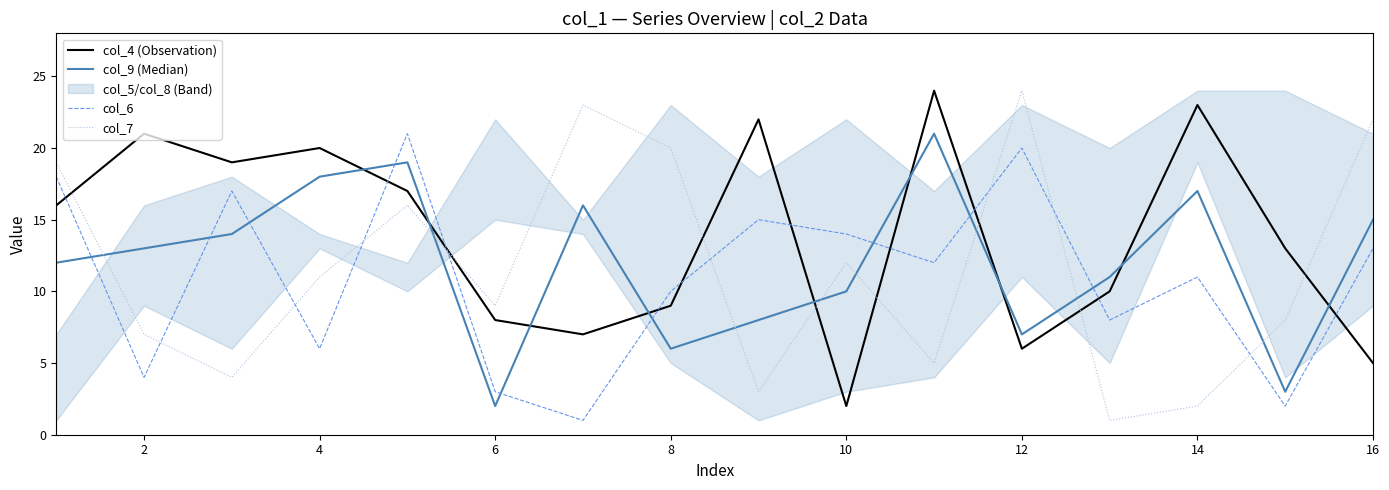

True or false: col_7 and col_4 (Observation) intersect in this chart.

True